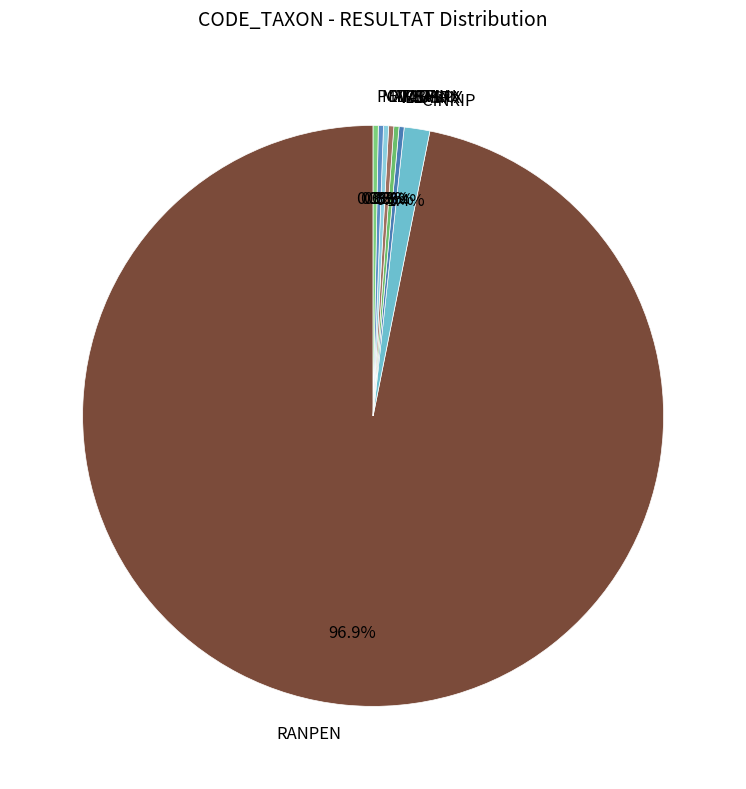

How many segments does this pie chart have?

8